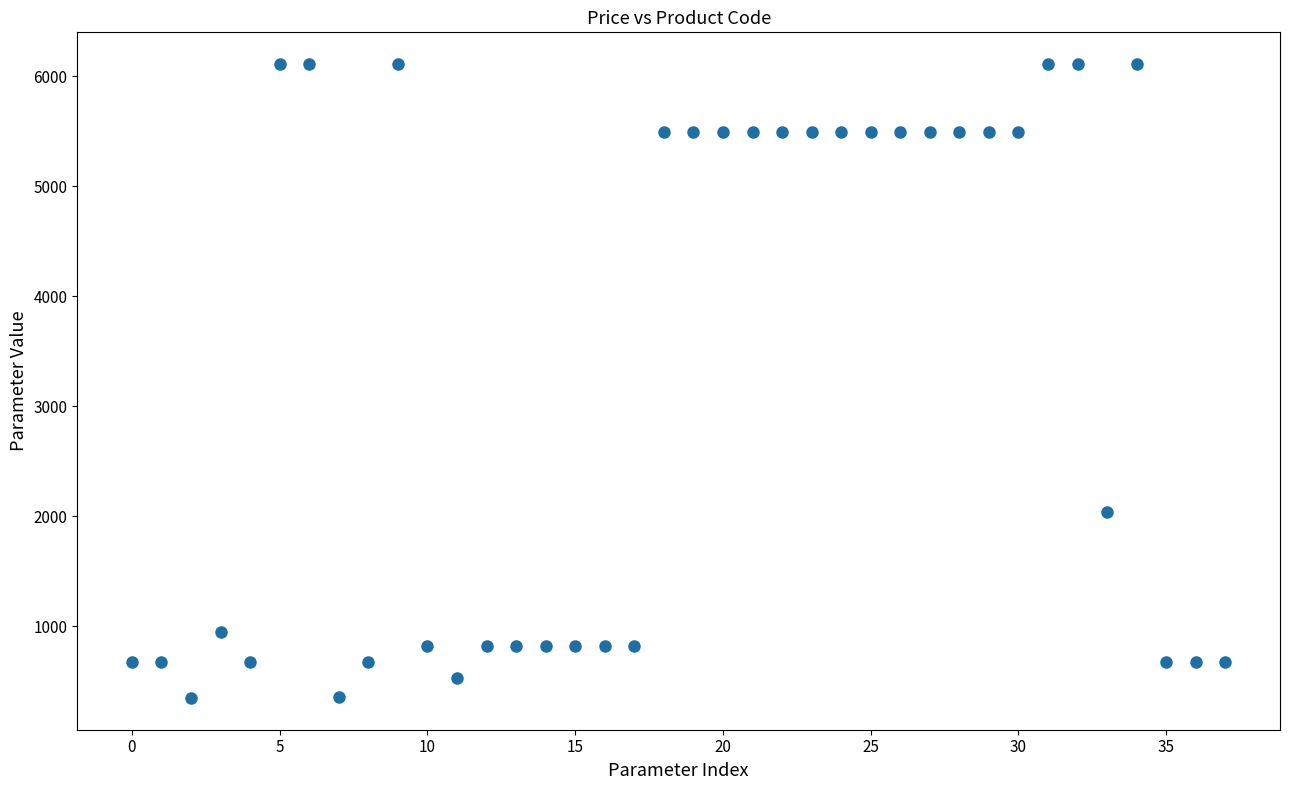

What is the range of Y values (max minus min)?

5763.8